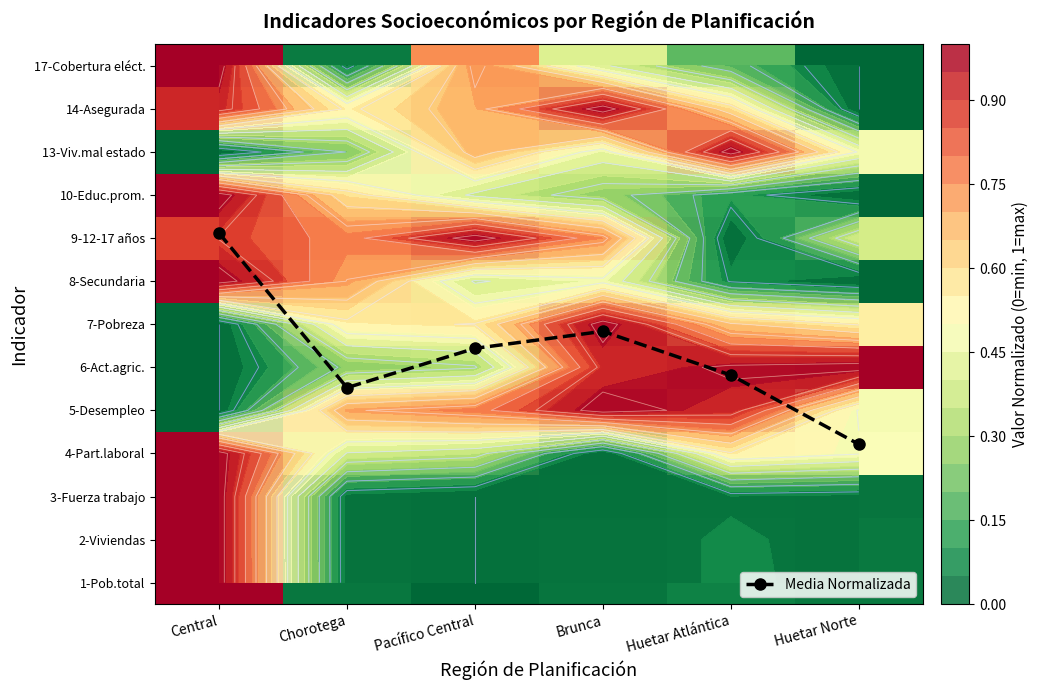

Rank the series at Brunca from lowest to highest value.

4-Part.laboral, 3-Fuerza trabajo, 1-Pob.total, 2-Viviendas, 10-Educ.prom., 17-Cobertura eléct., 13-Viv.mal estado, 8-Secundaria, 9-12-17 años, 6-Act.agric., 5-Desempleo, 7-Pobreza, 14-Asegurada, Media Normalizada